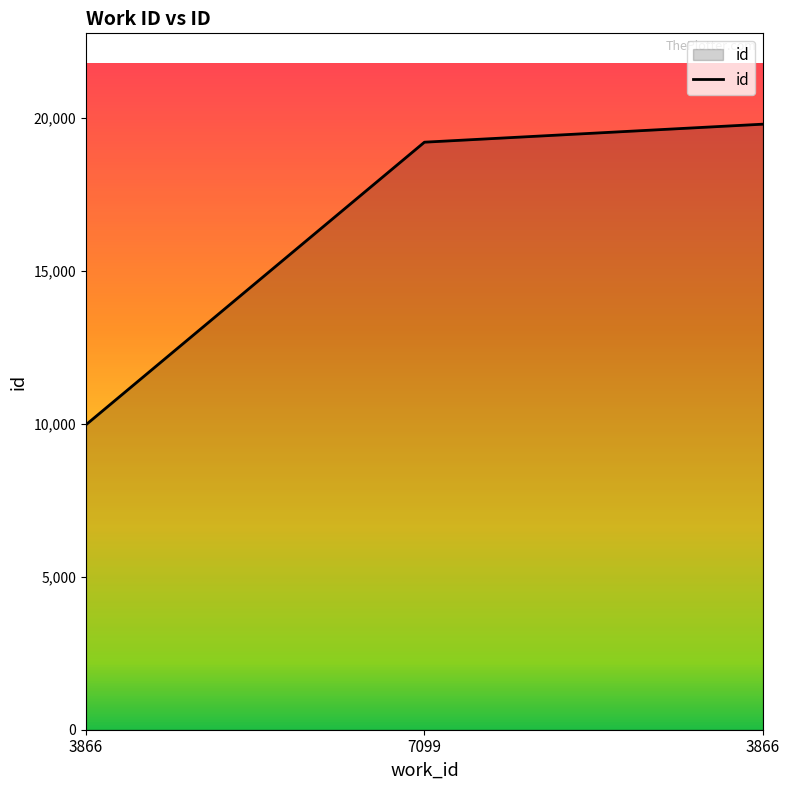

What is the label of the 2nd point from the left?

7099